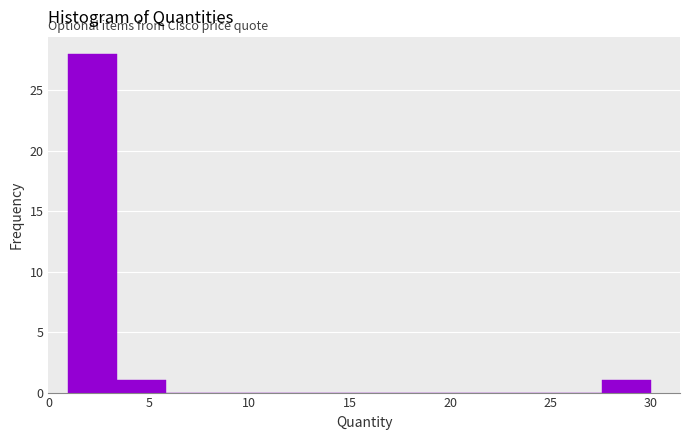

Reading left to right, transcribe this chart: for each bar, give the range it covers on the x-axis and its height. Neither the bar edges nor the heights are printed on the chart, so give them approximately, as read against the axes.

1.0 to 3.5: 28
3.5 to 6.0: 1
6.0 to 8.5: 0
8.5 to 10.5: 0
10.5 to 13.0: 0
13.0 to 15.5: 0
15.5 to 18.0: 0
18.0 to 20.5: 0
20.5 to 23.0: 0
23.0 to 25.0: 0
25.0 to 27.5: 0
27.5 to 30.0: 1